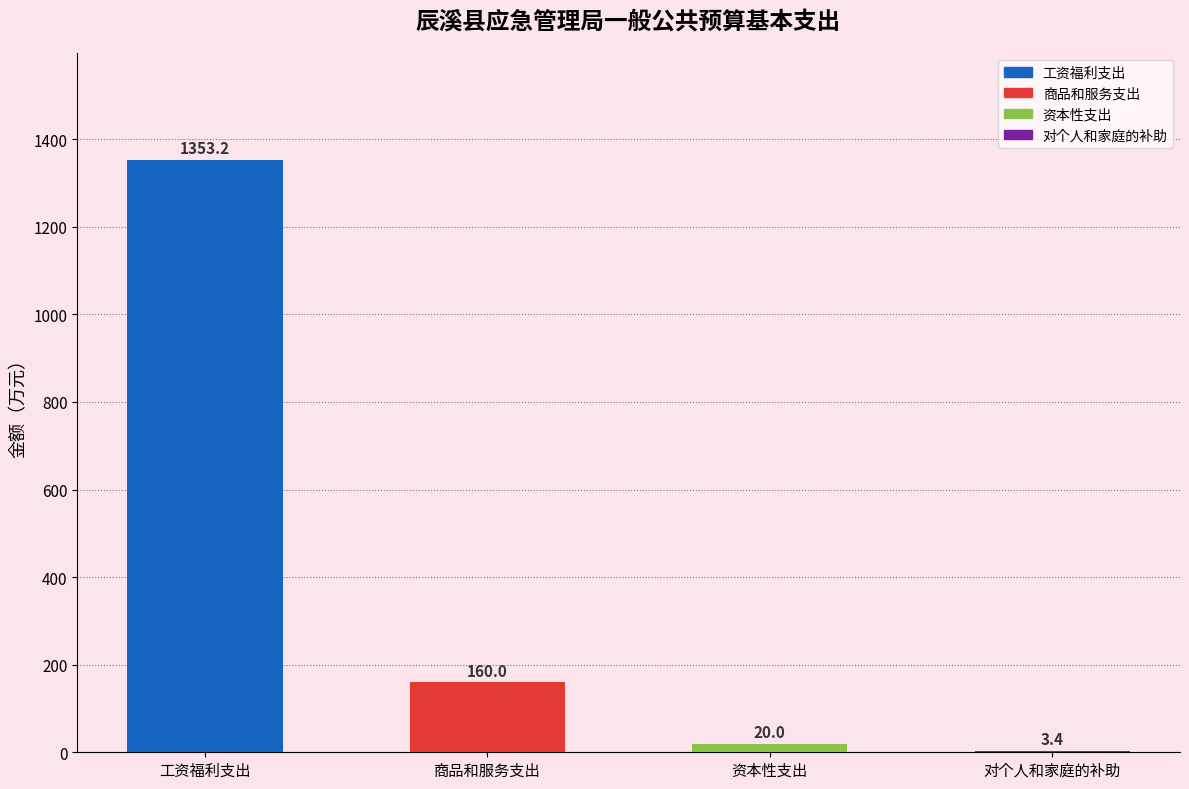

Which label corresponds to the largest value in the chart?

工资福利支出